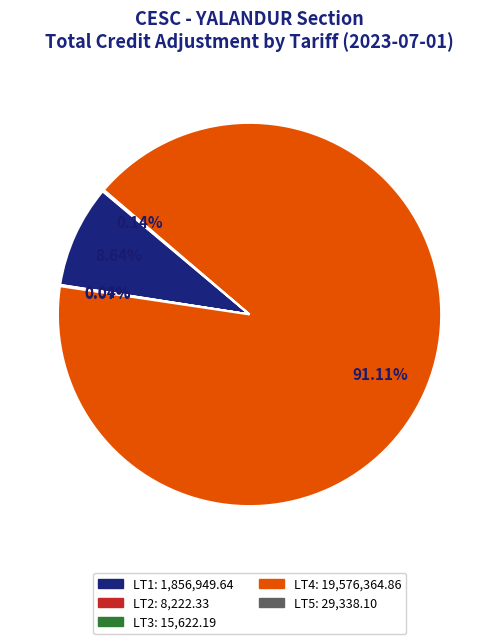

Does any single category account for the majority?

Yes